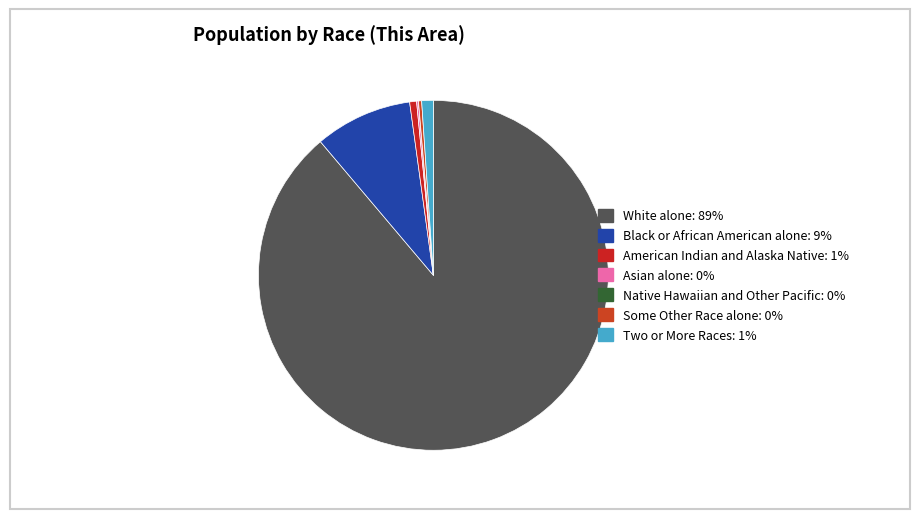

Is it true that American Indian and Alaska Native is 10% of the pie?

False